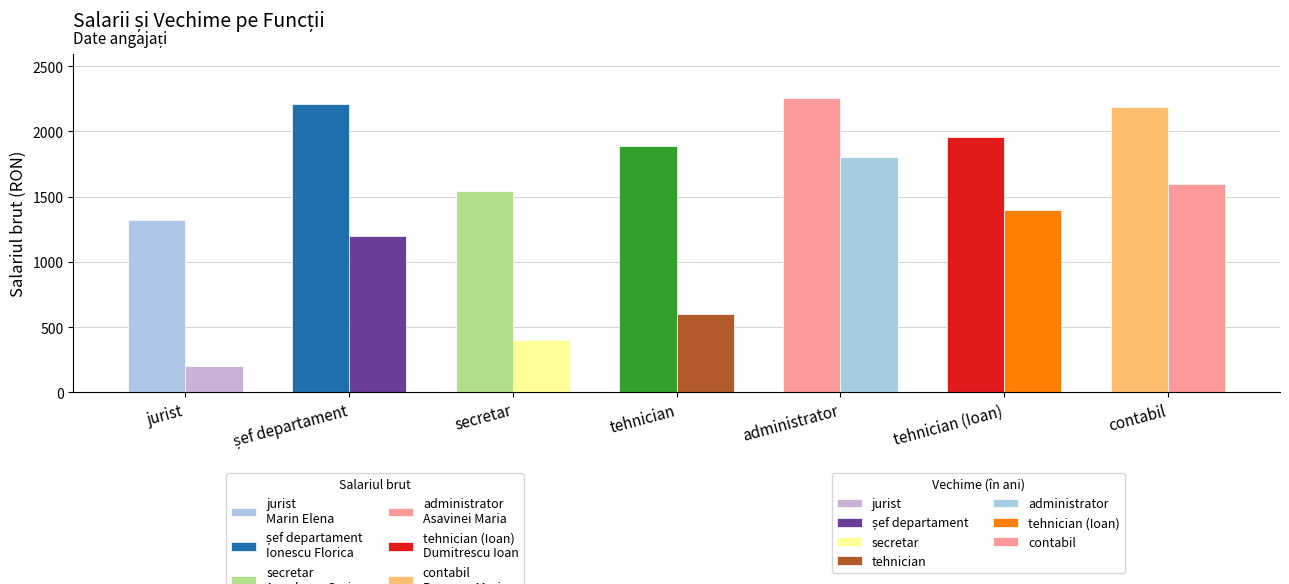

How many data points does each series have?

7